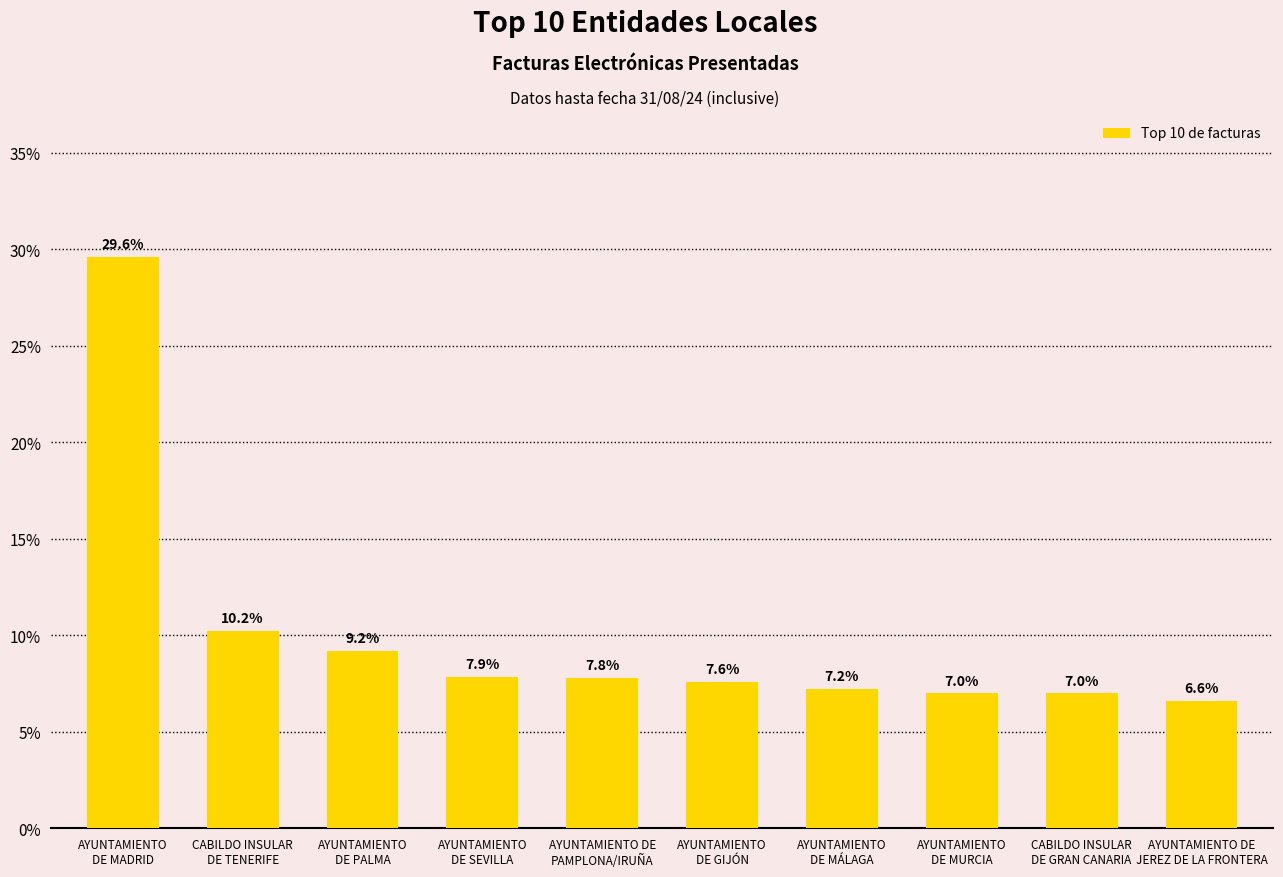

What is the sum of the values at CABILDO INSULAR
DE GRAN CANARIA and AYUNTAMIENTO
DE MURCIA?

14.0